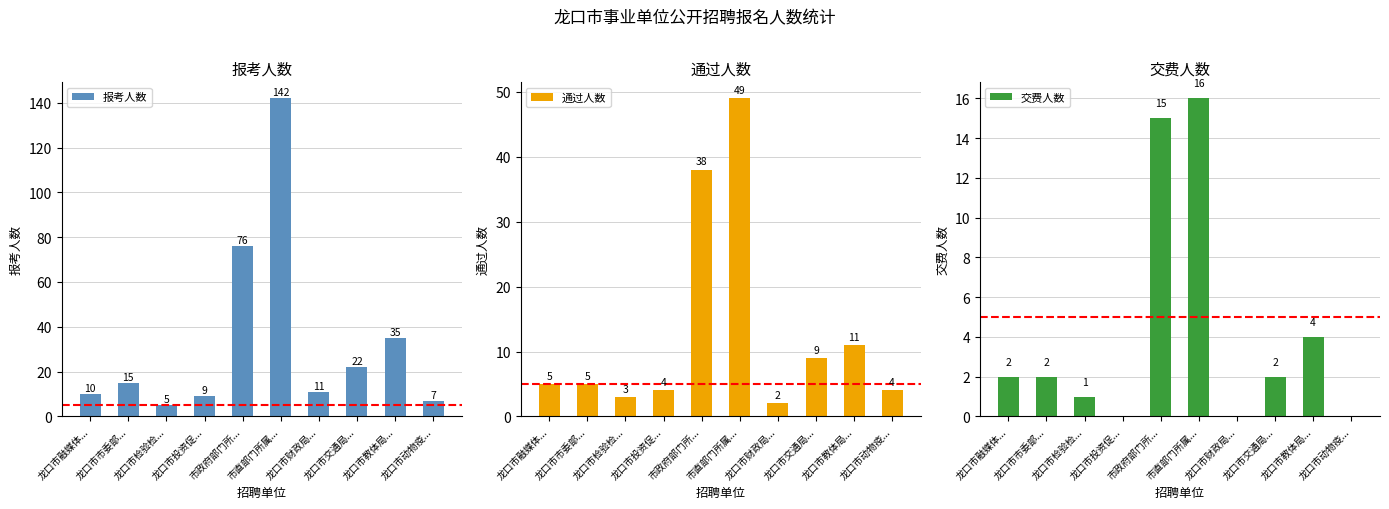

Where does the 交费人数 series first go above 2?

市政府部门所...